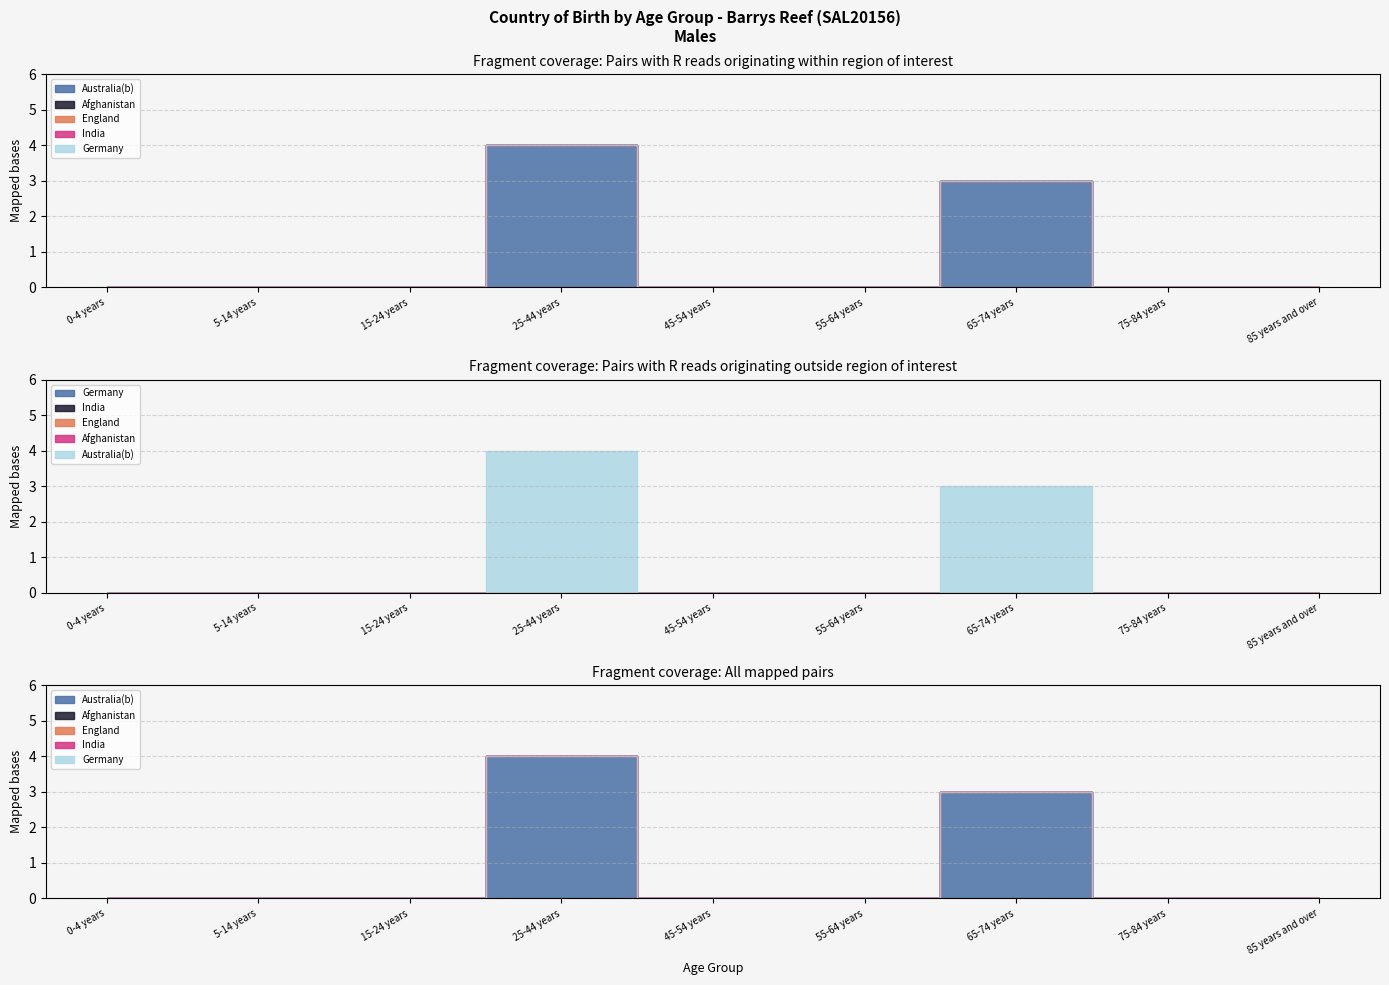

At which label does Germany reach its minimum?

0-4 years